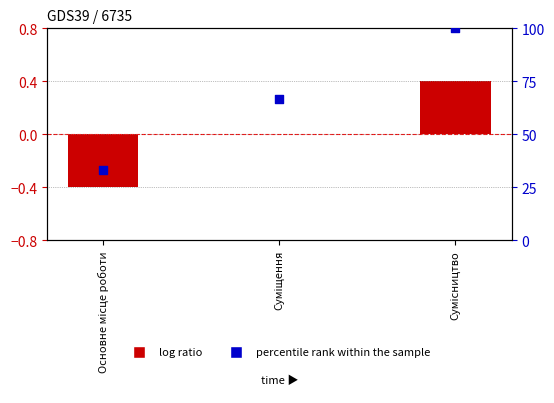

What is the total value across all series at Суміщення?

66.7